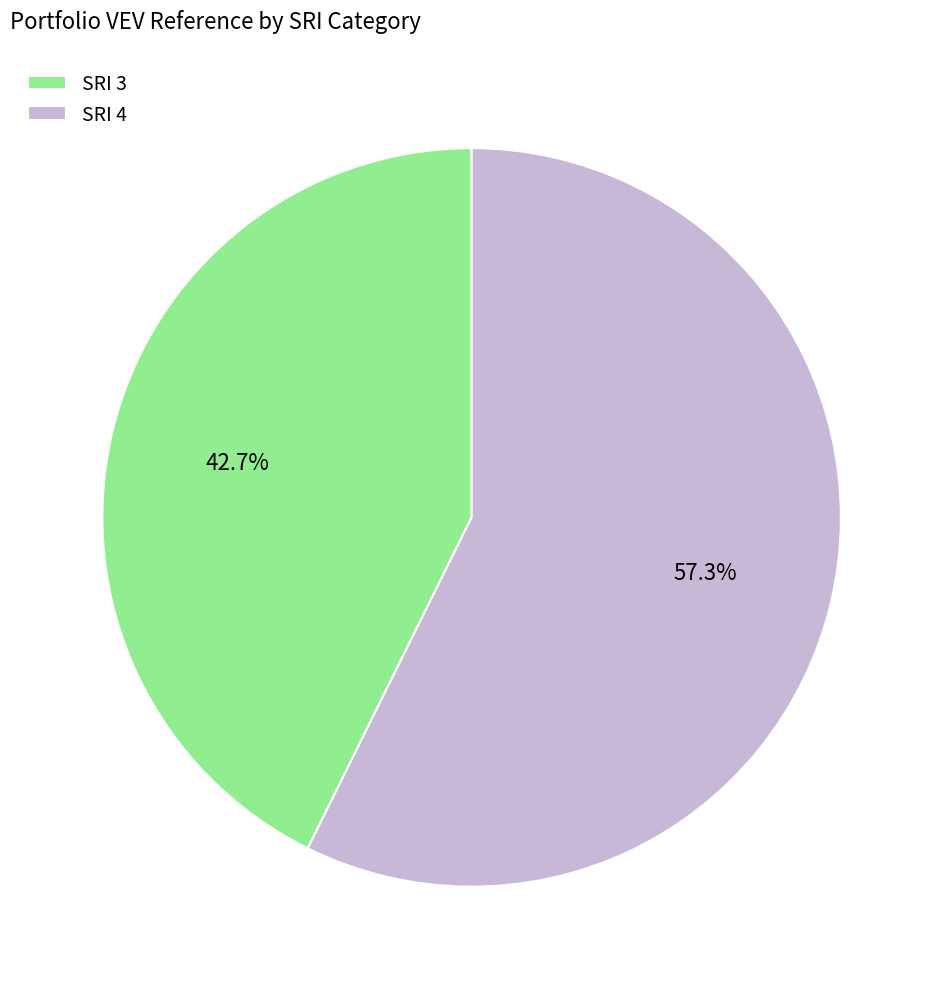

Which has a higher value, SRI 3 or SRI 4?

SRI 4